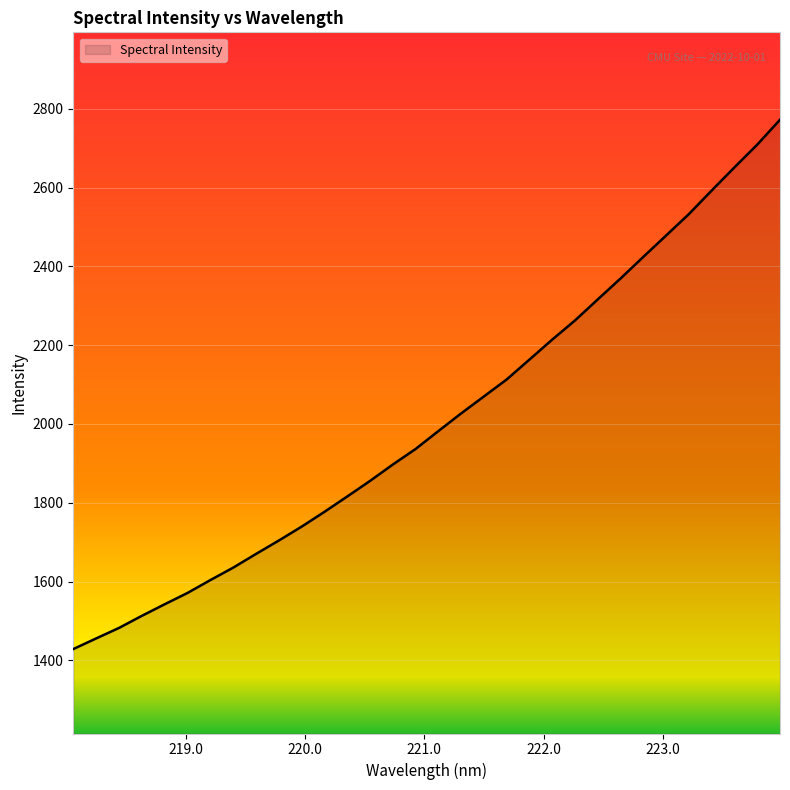

What is the difference between the maximum and minimum values?

1343.5